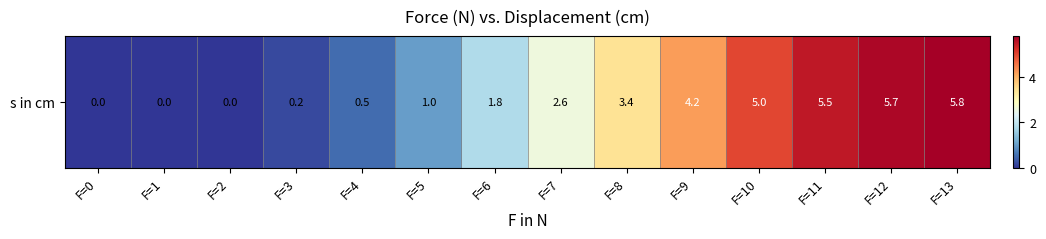

How many distinct data groups are displayed?

1